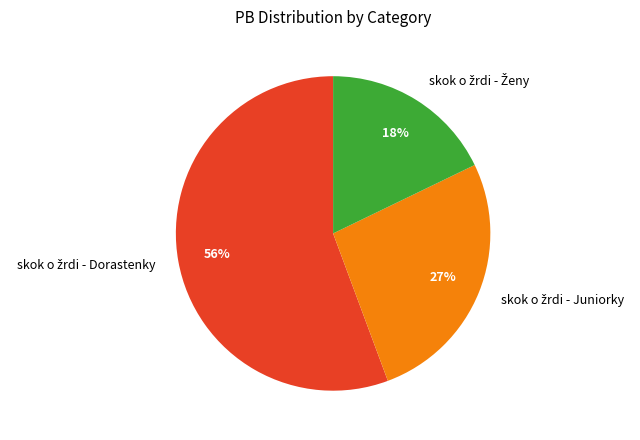

Is there a majority slice in this chart?

Yes